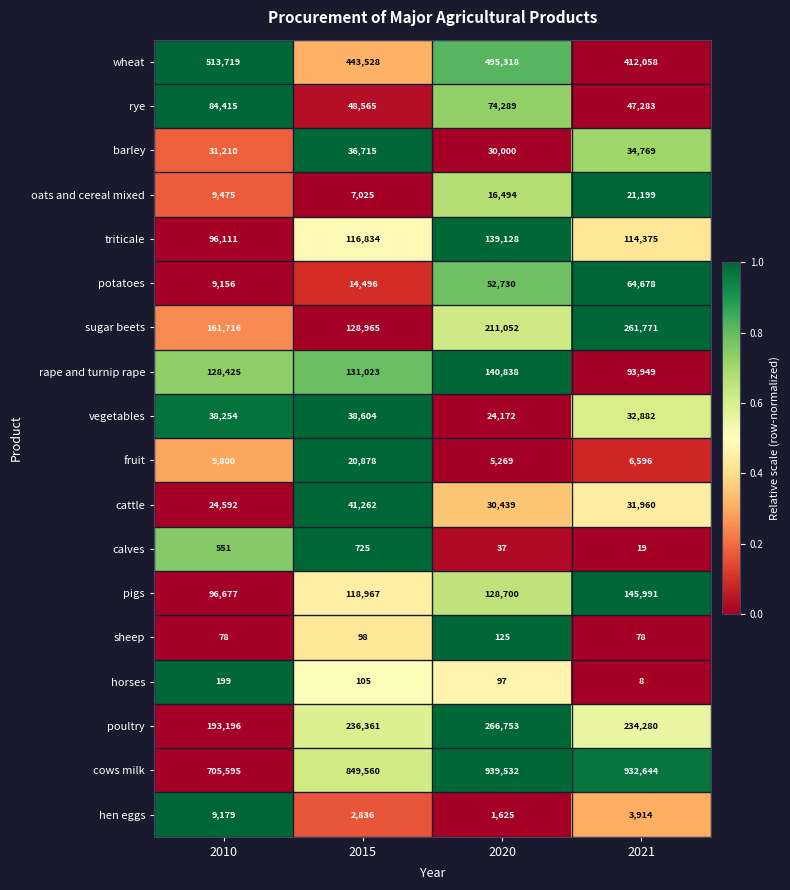

Which series has the largest range (max minus min)?

cows milk